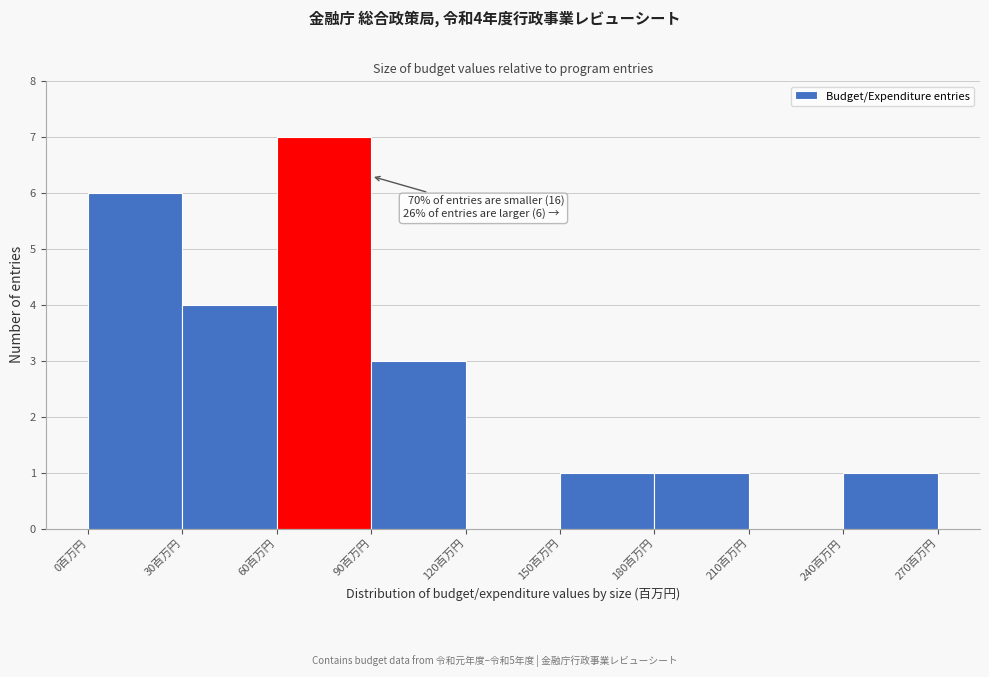

Which range on the x-axis has the tallest bar?

60 to 90